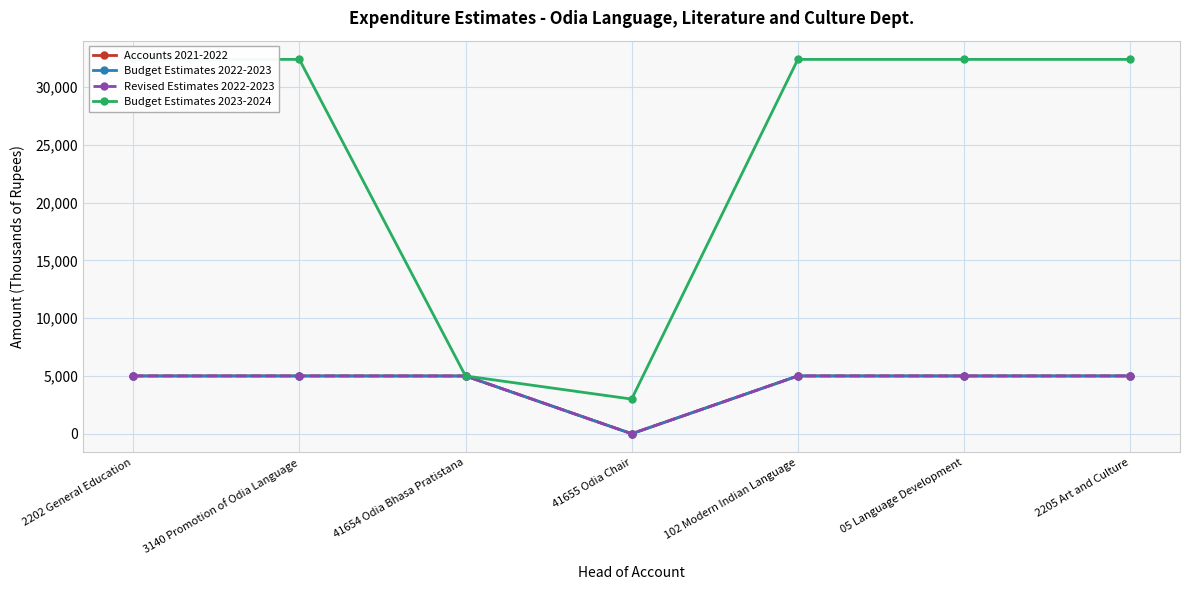

What is the maximum value for Budget Estimates 2023-2024?

32405